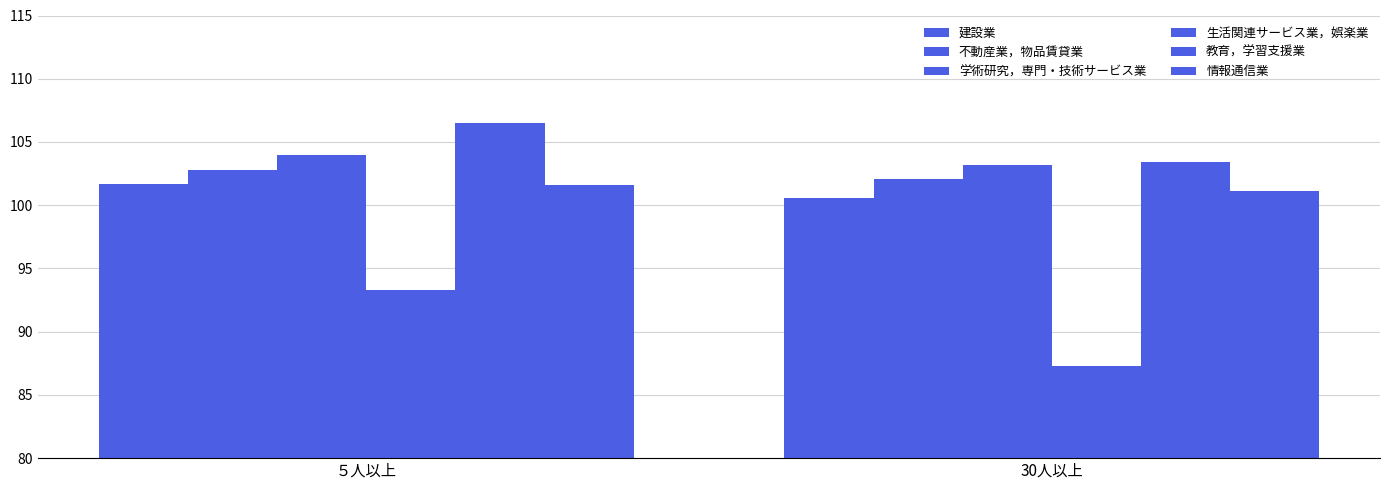

How many groups of bars are there?

2